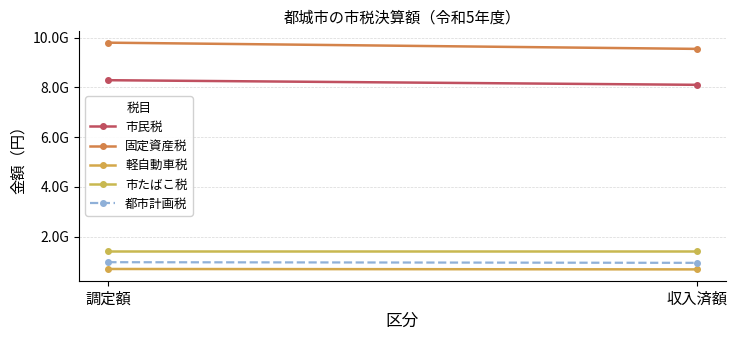

What position from the left is 調定額?

1